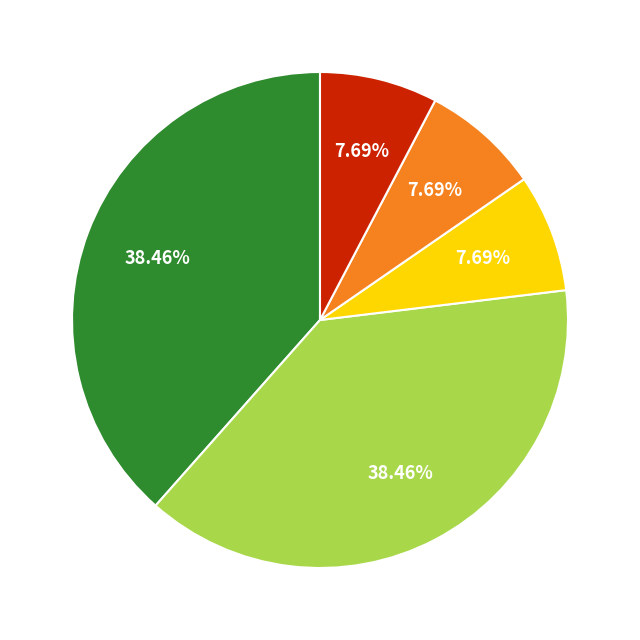

Does any single category account for the majority?

No